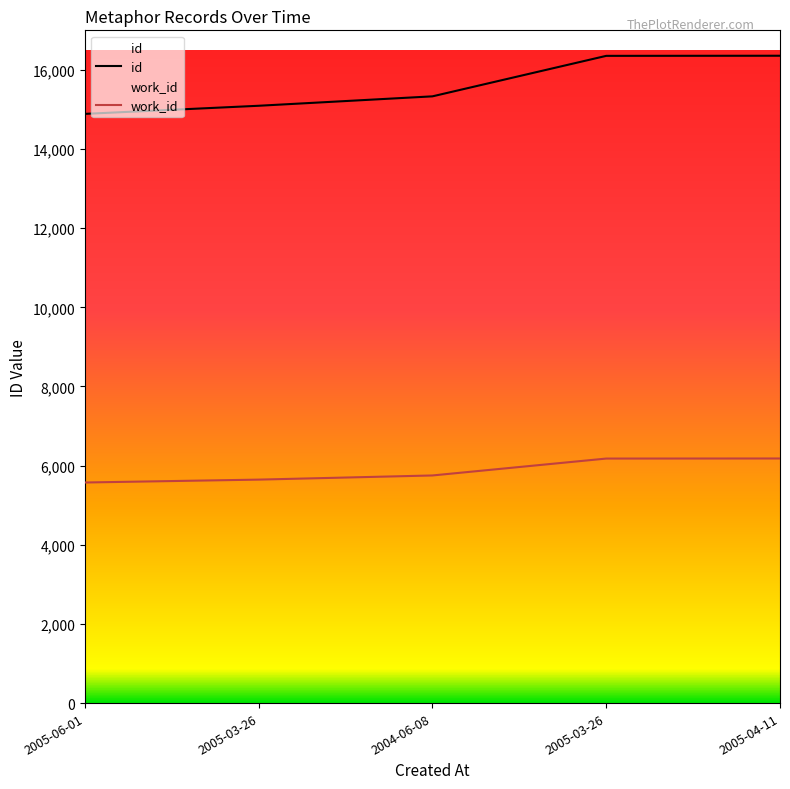

How many values in the id series exceed 15332?

2